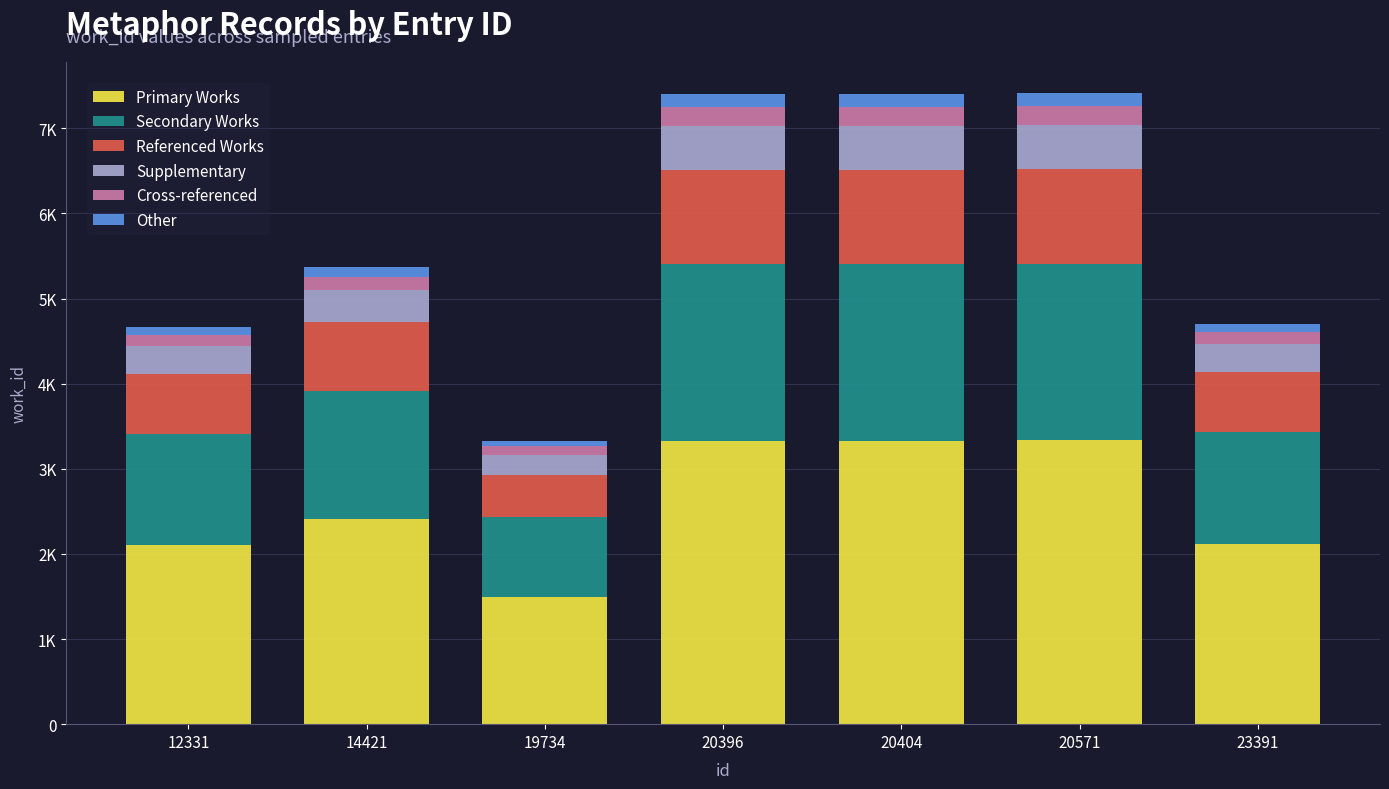

Which series has the largest total across all categories?

Primary Works